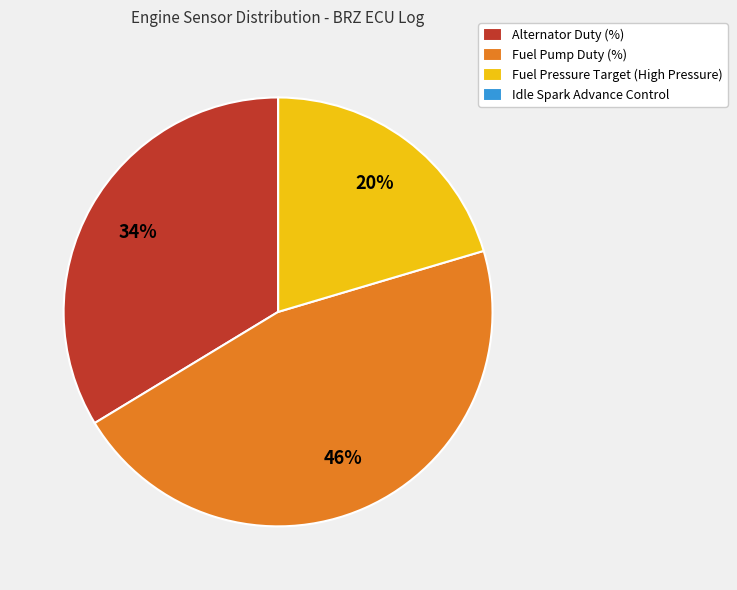

Do Fuel Pump Duty (%) and Fuel Pressure Target (High Pressure) together represent more than half of the pie?

Yes